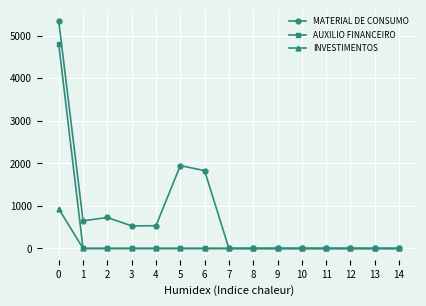

Which series has the largest range (max minus min)?

MATERIAL DE CONSUMO